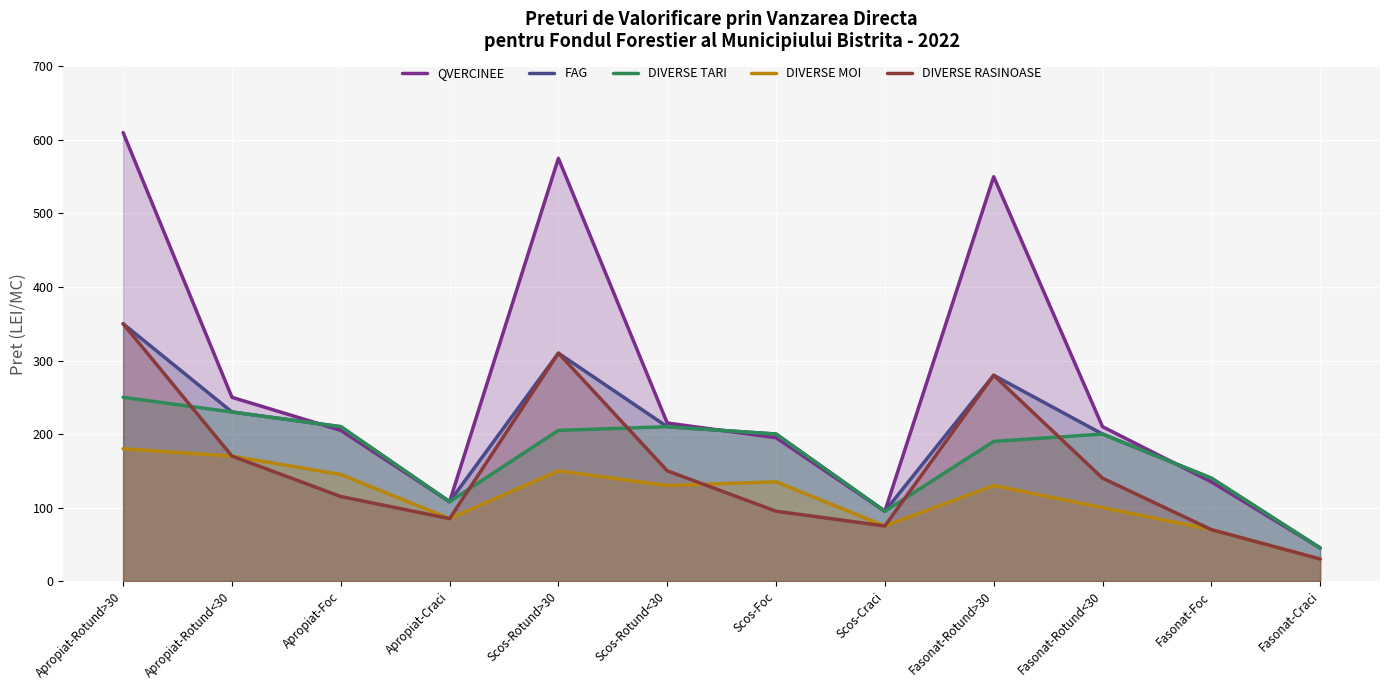

At how many categories does at least one series exceed 599?

1